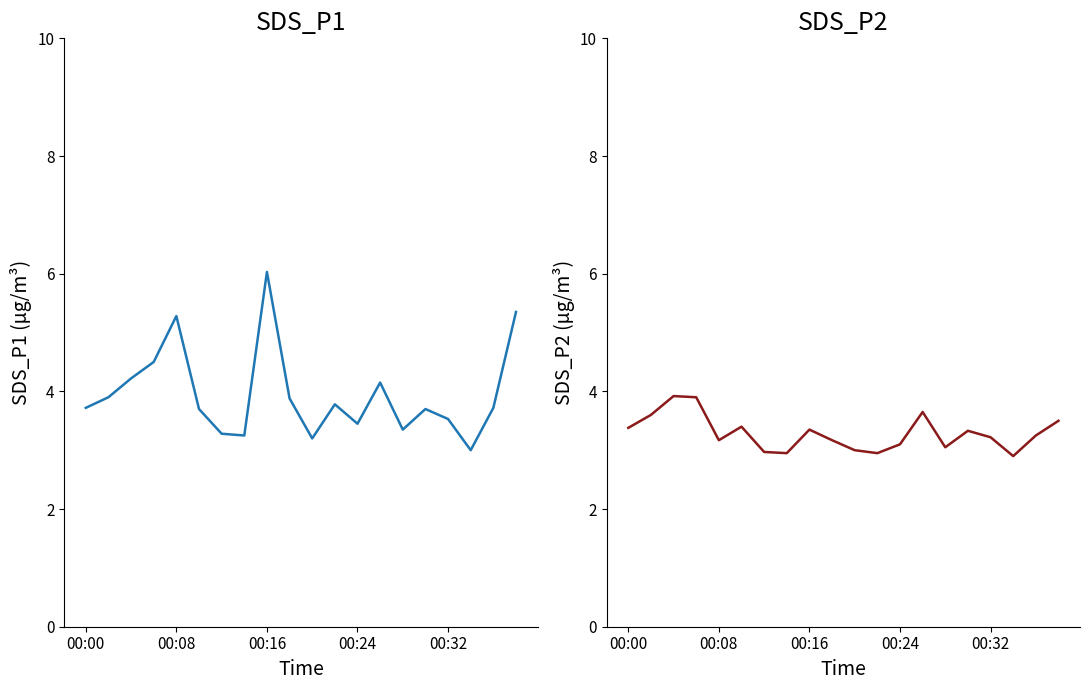

What is the lowest value of the SDS_P1 series?

3.0